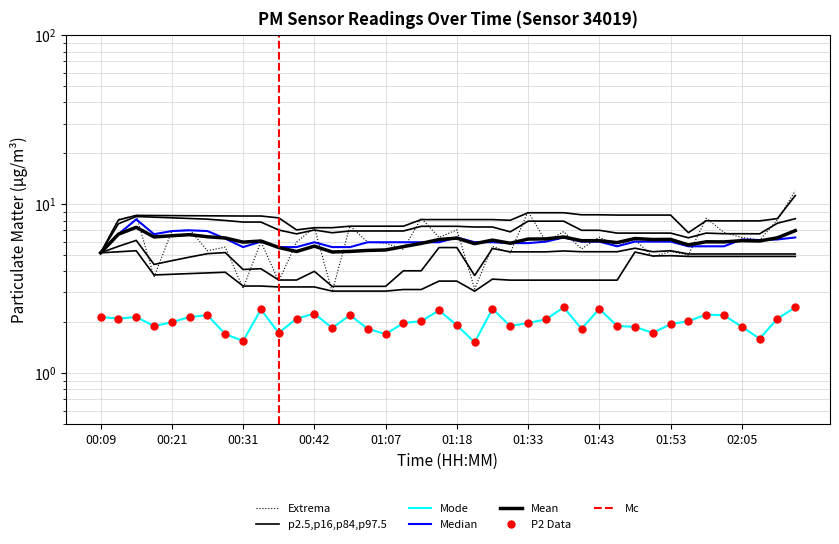

What is the value of the P2 point at the 22nd from the left?

1.5